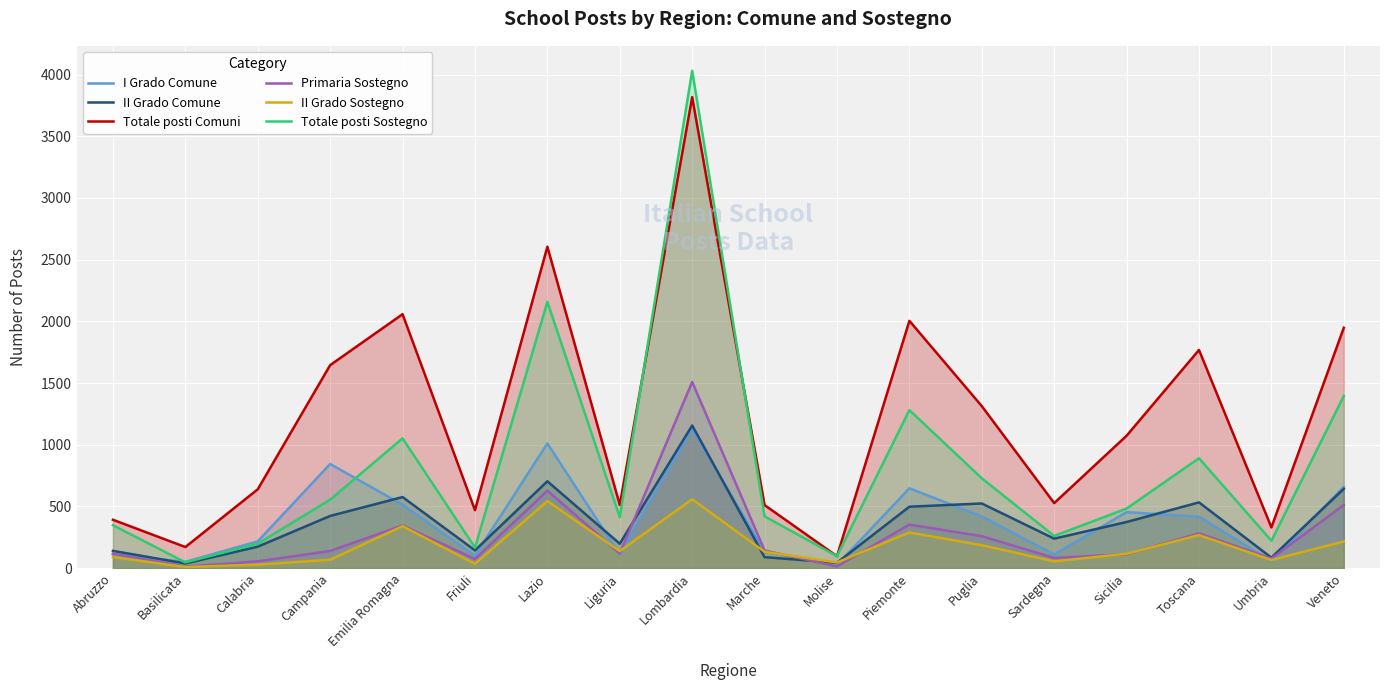

Which series has the largest total across all categories?

Totale posti Comuni